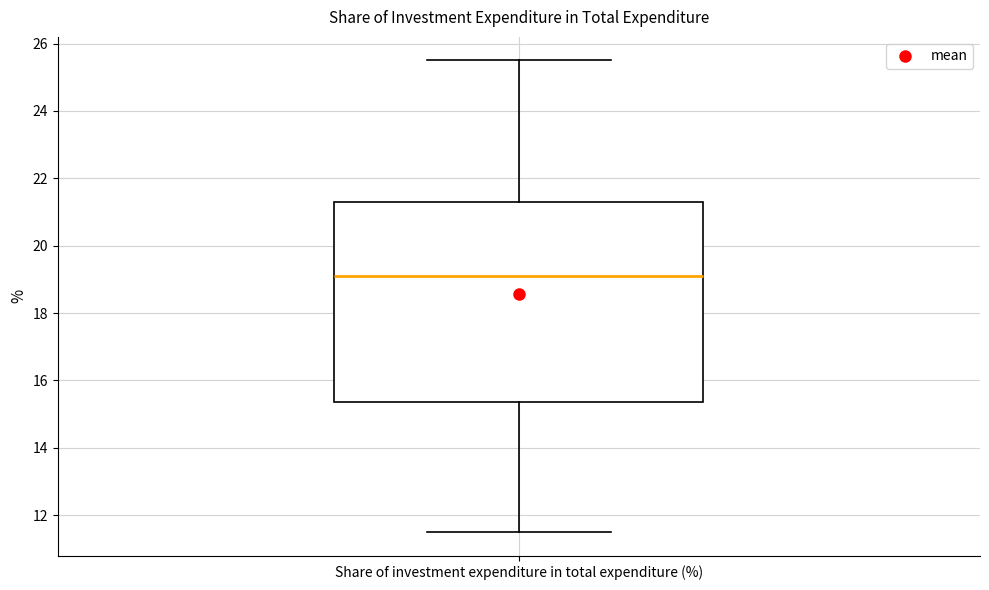

Where is the lower edge of the box for Share of investment expenditure in total expenditure (%) on the y-axis? The values are not printed on the chart, so give them approximately, as read against the axis.

15.4